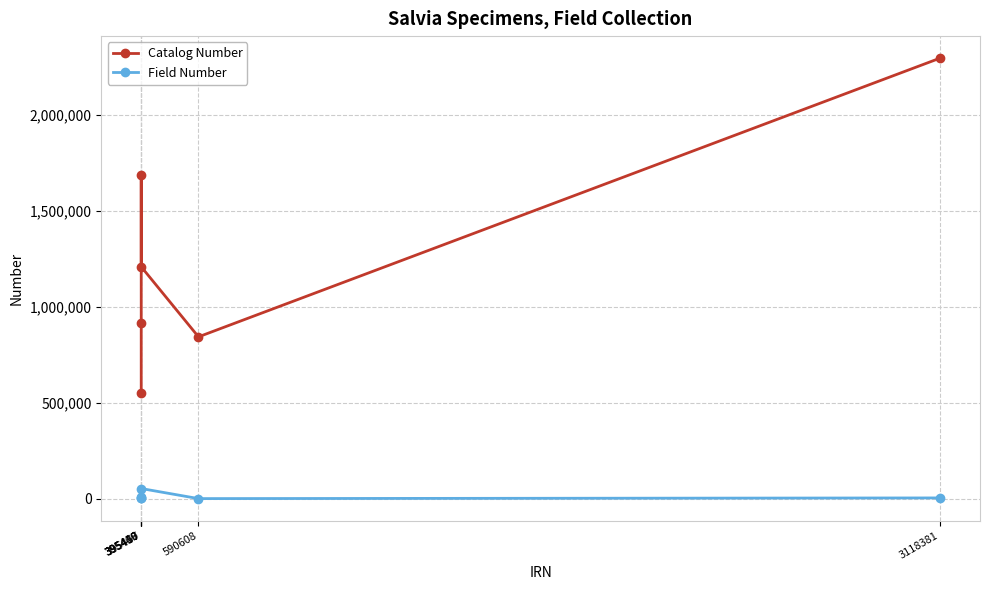

True or false: Catalog Number and Field Number cross at least once.

False